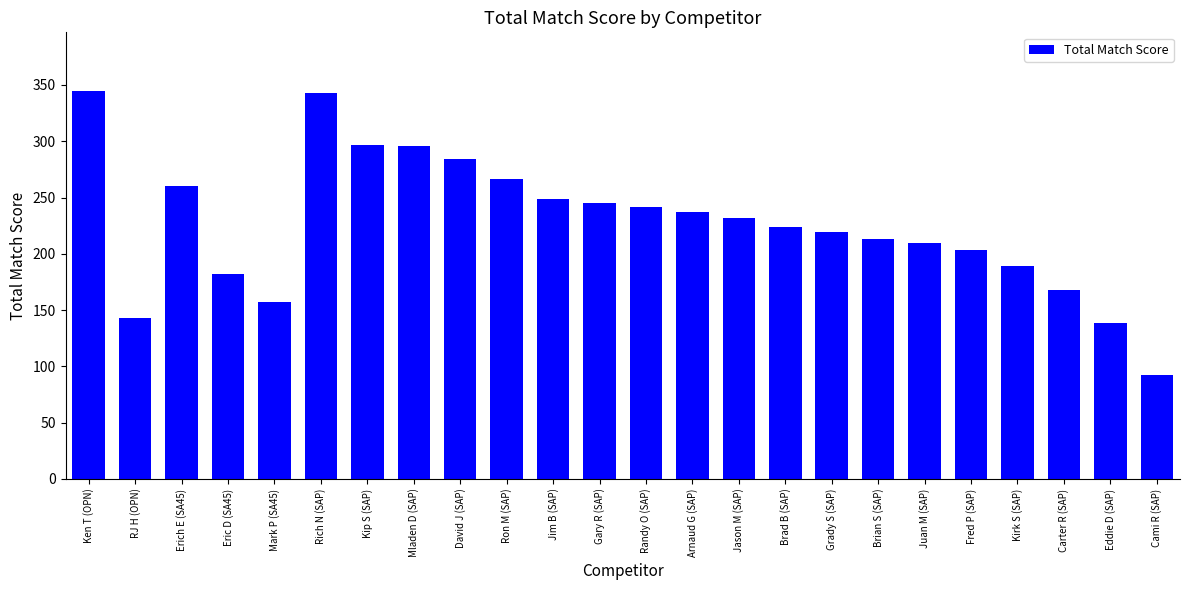

How many data points does each series have?

24